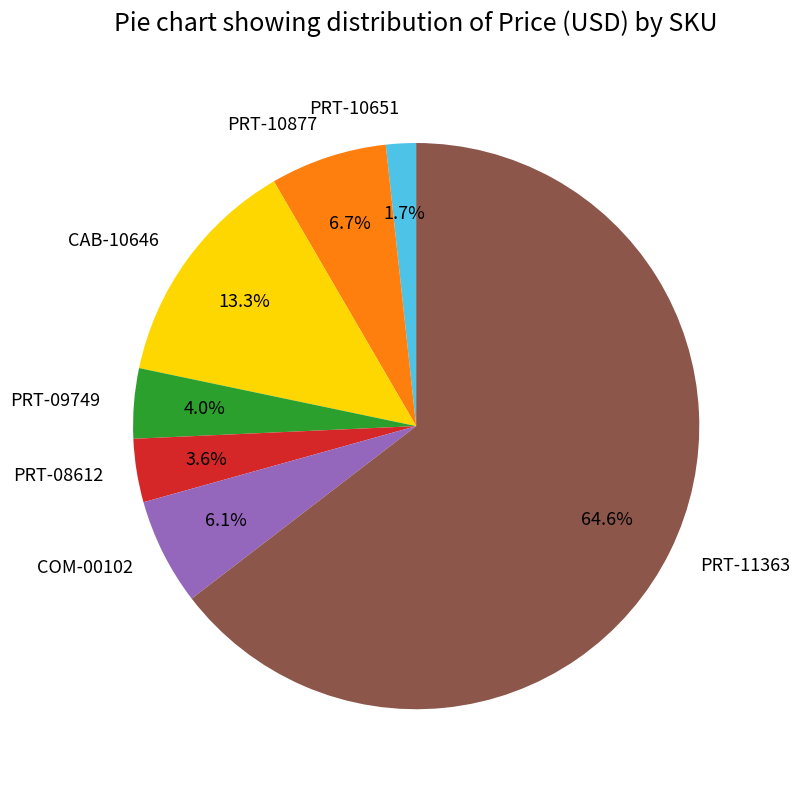

To the nearest percent, what percentage of the pie is PRT-10651?

2%